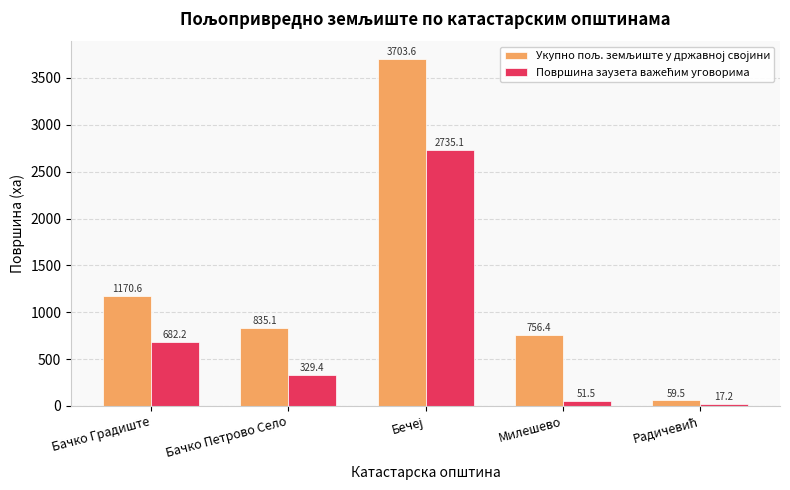

What is the spread (max minus min) of values at Милешево?

704.9